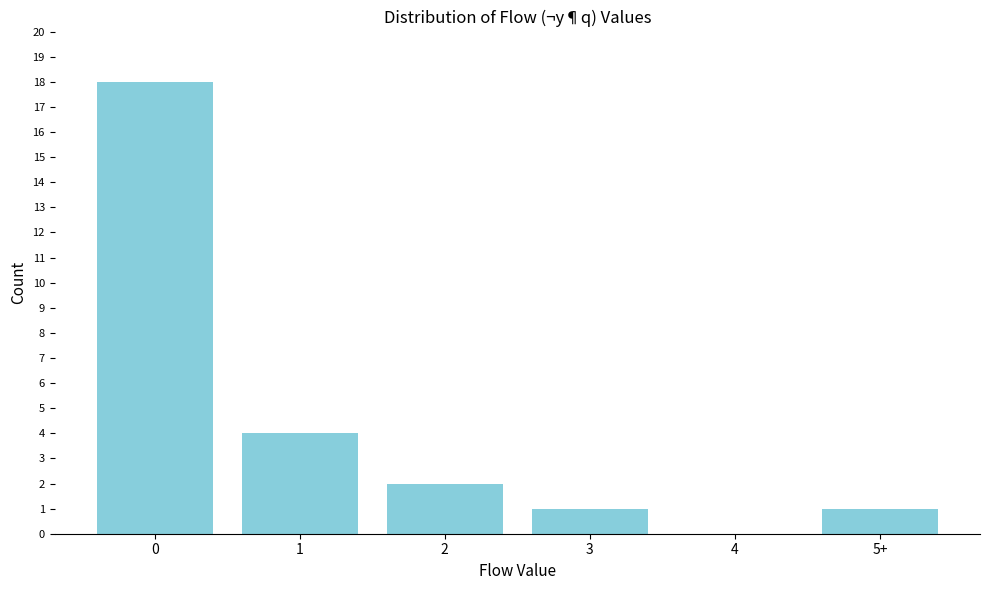

Reading right to left, list all the values displayed in this chart.

5+=1	4=0	3=1	2=2	1=4	0=18